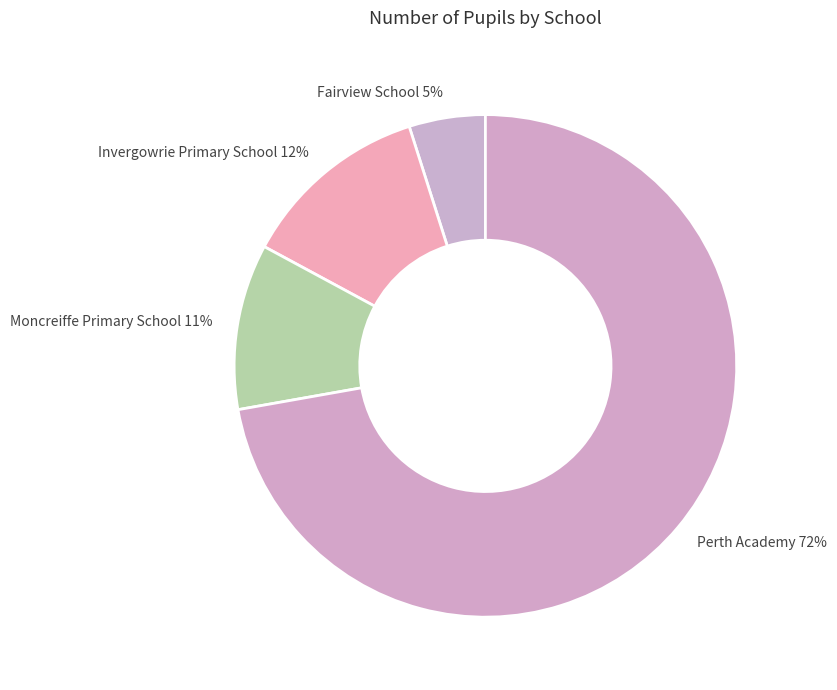

Between Fairview School 5% and Invergowrie Primary School 12%, which is larger?

Invergowrie Primary School 12%